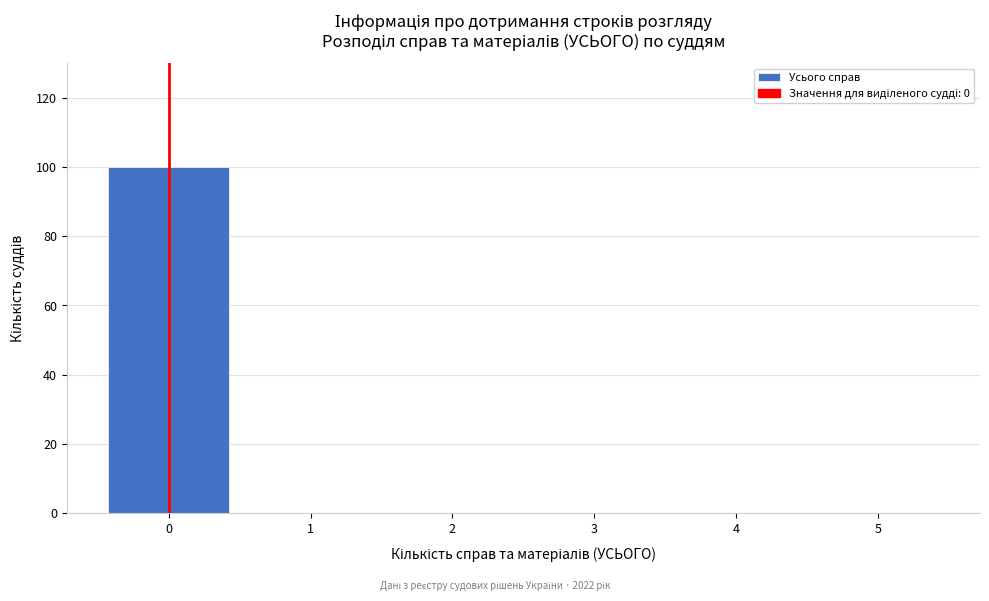

Reading left to right, transcribe this chart: for each bar, give the range it covers on the x-axis and its height. The values are not printed on the chart, so give them approximately, as read against the axis.

-0.5 to 0.5: 100
0.5 to 1.5: 0
1.5 to 2.5: 0
2.5 to 3.5: 0
3.5 to 4.5: 0
4.5 to 5.5: 0